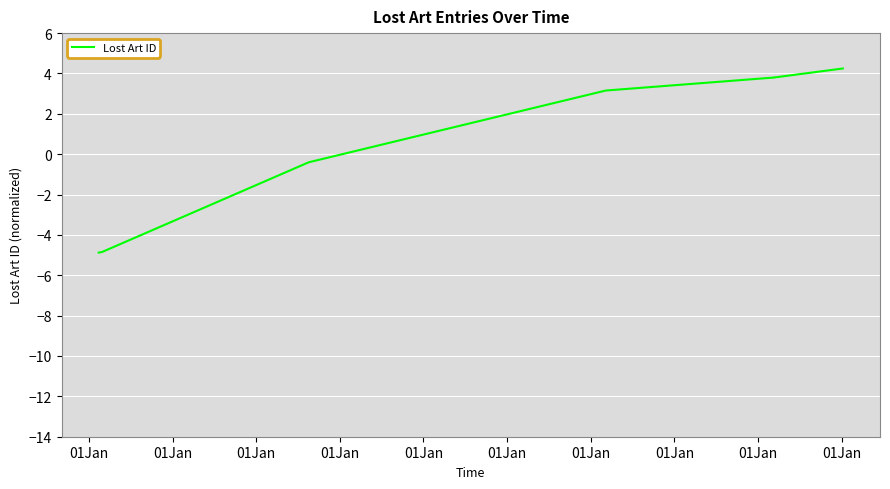

How many lines are shown in the chart?

1